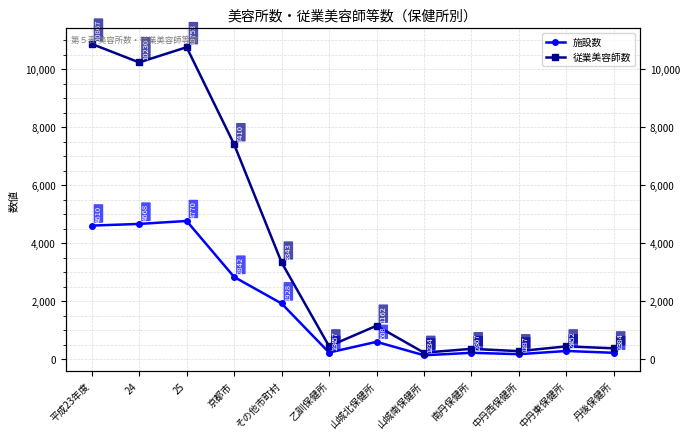

Is the value of 施設数 at 山城南保健所 greater than the value of 従業美容師数 at 山城南保健所?

No